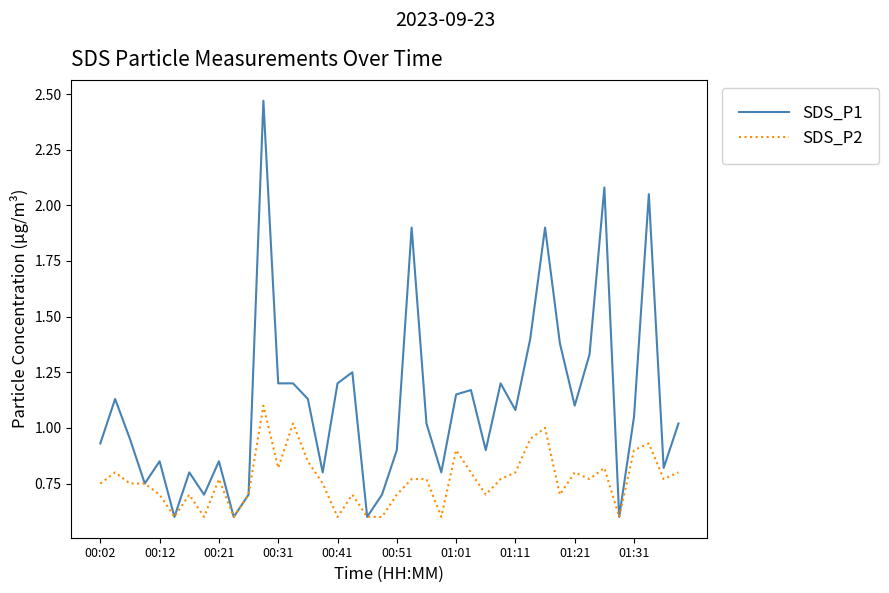

Rank the series by their average value, from lowest to highest.

SDS_P2, SDS_P1